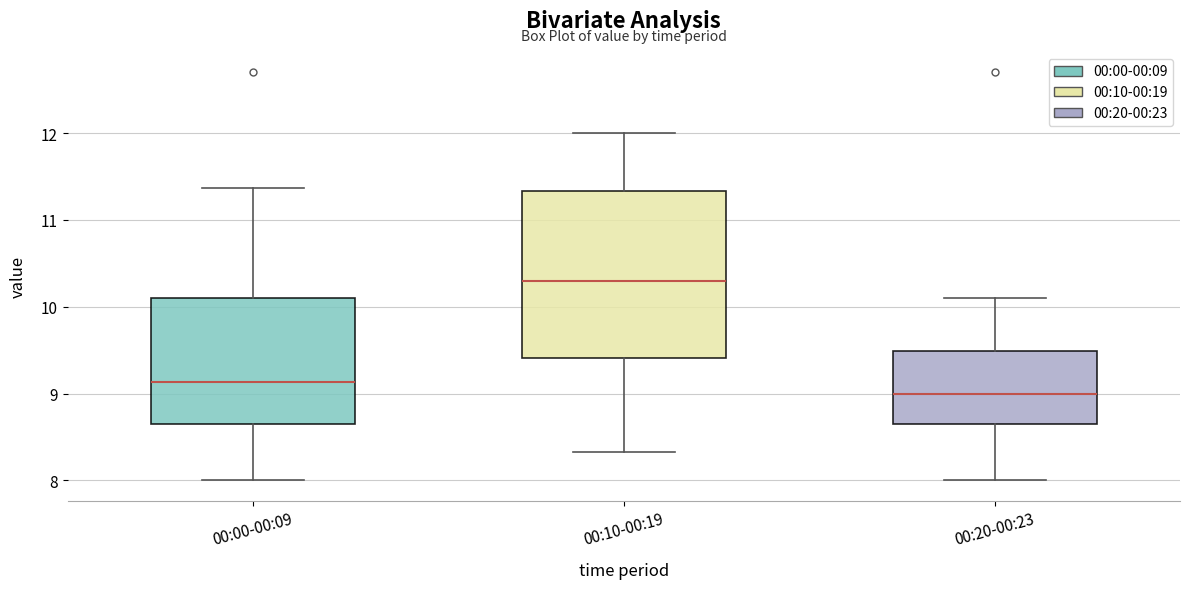

Where is the lower edge of the box for 00:00-00:09 on the y-axis? The values are not printed on the chart, so give them approximately, as read against the axis.

8.7